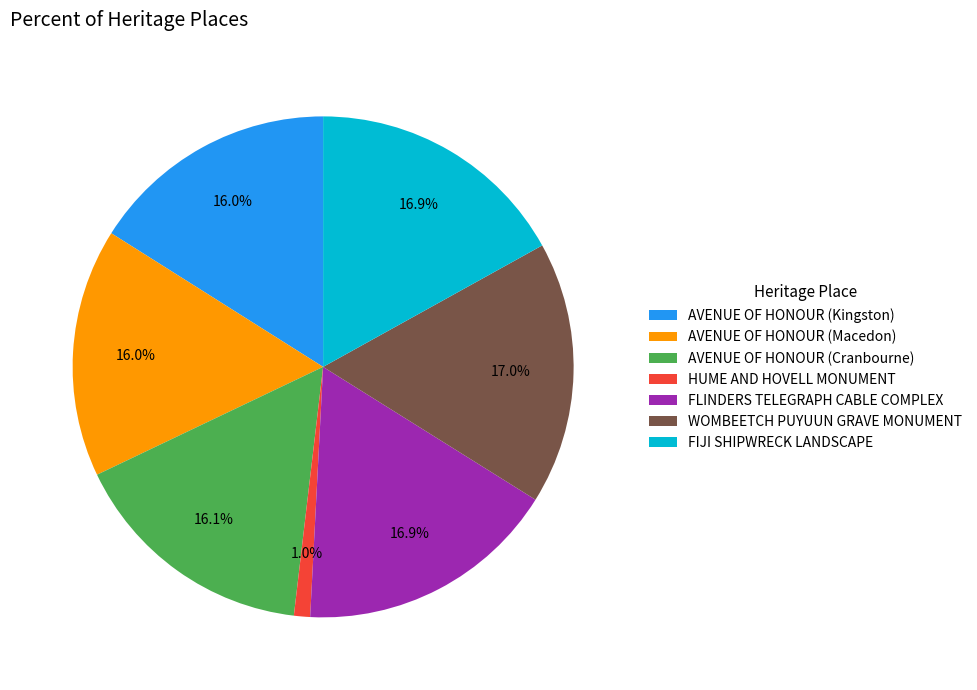

What percentage is NOT represented by AVENUE OF HONOUR (Cranbourne)?

83.9%